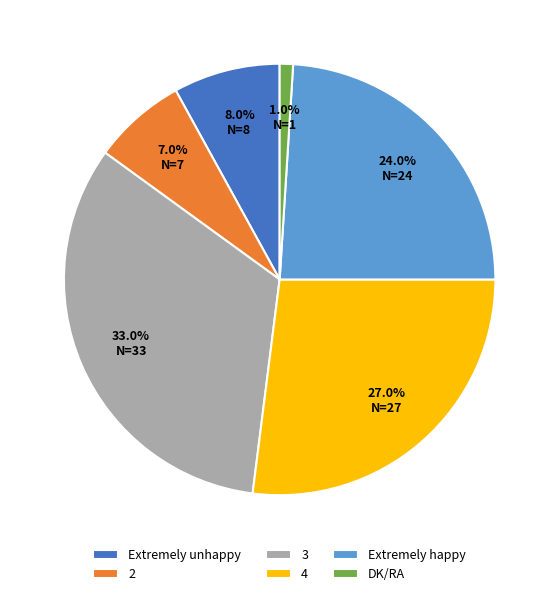

Is there a majority slice in this chart?

No